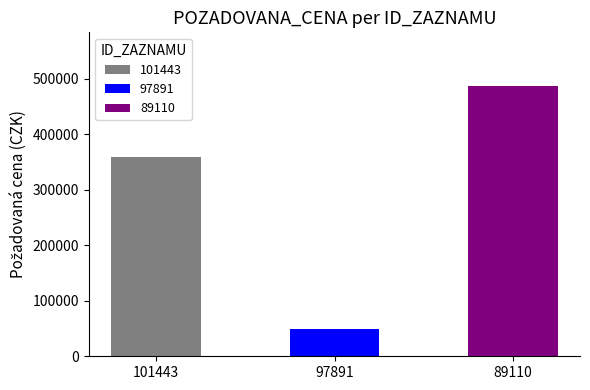

What is the value of the 1st bar from the left?

358440